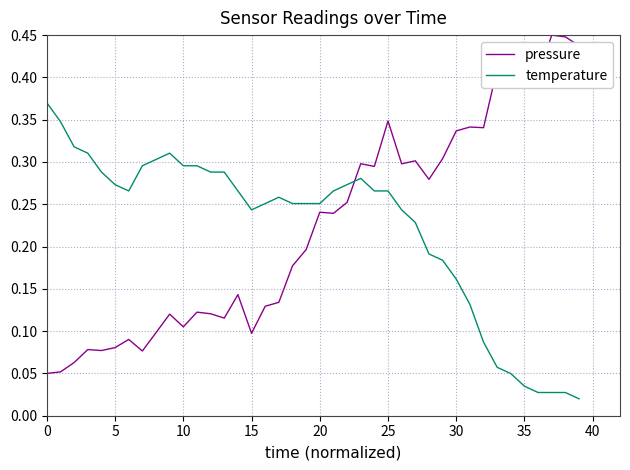

Which series has the widest spread of values?

pressure